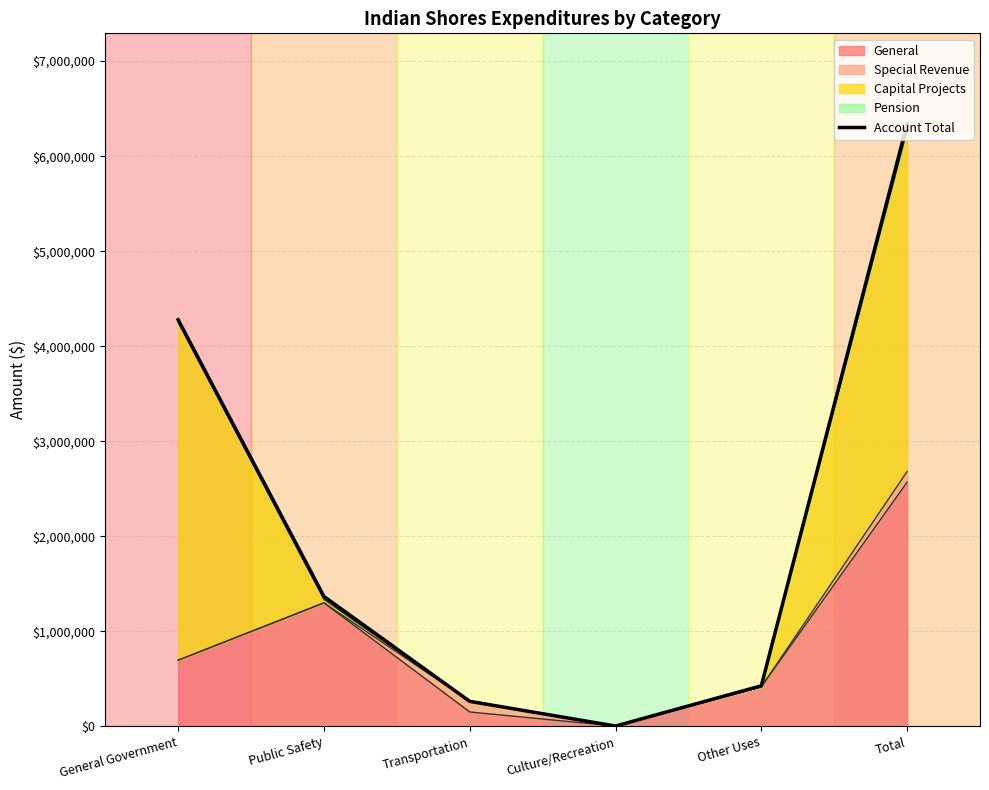

What value does the data have at General Government?

4278567